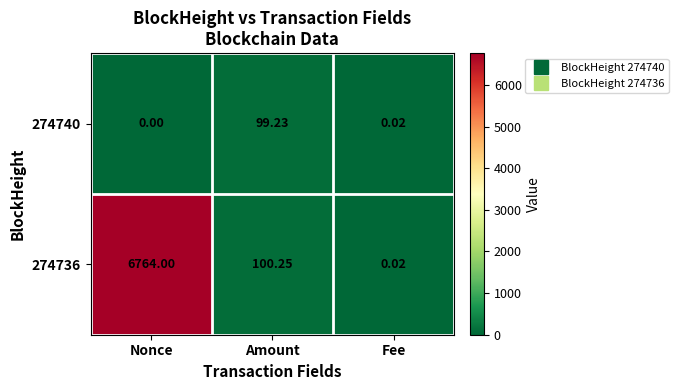

What is the total value across all series at Amount?

199.5